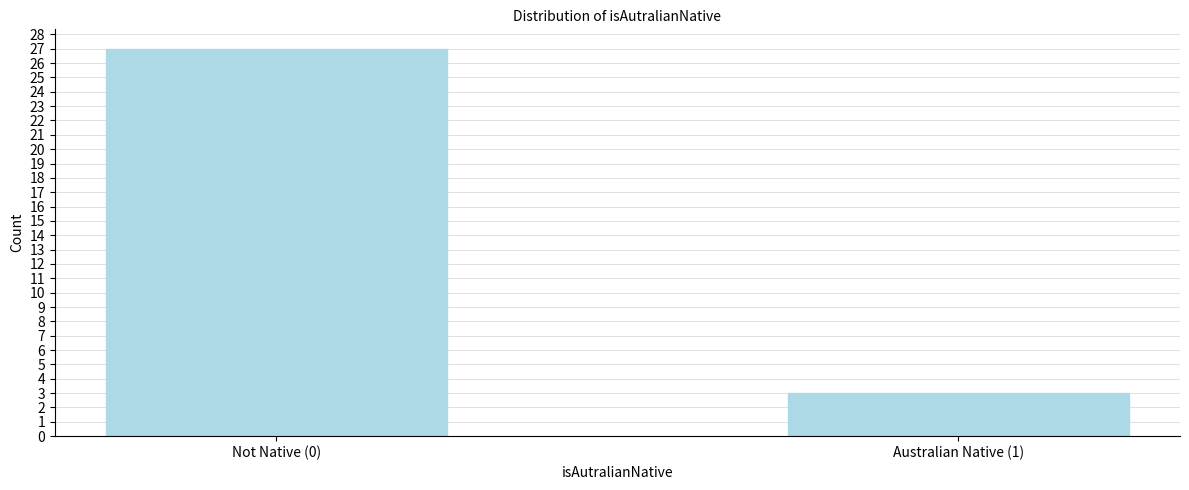

Reading left to right, transcribe all the data shown in this chart.

27	3